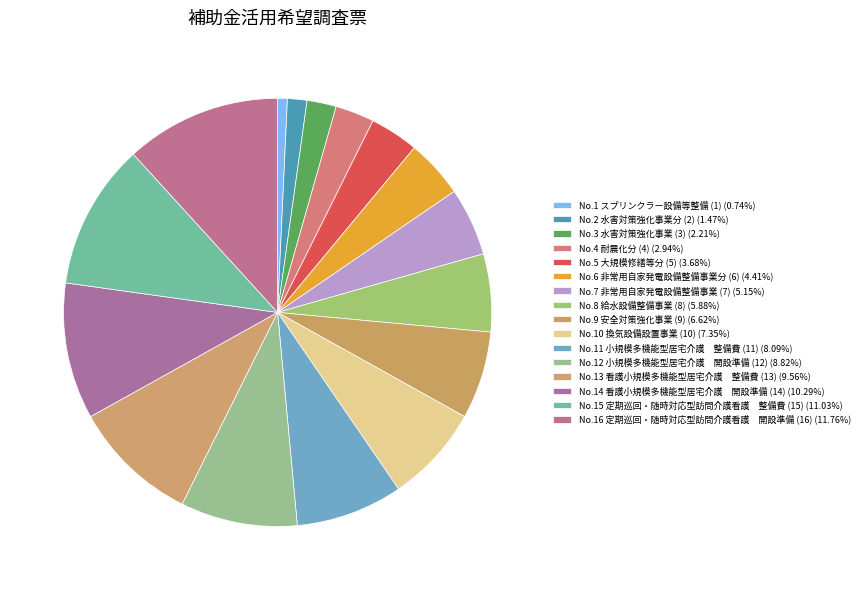

Which slice is the largest?

定期巡回・随時対応型訪問介護看護　開設準備支援補助